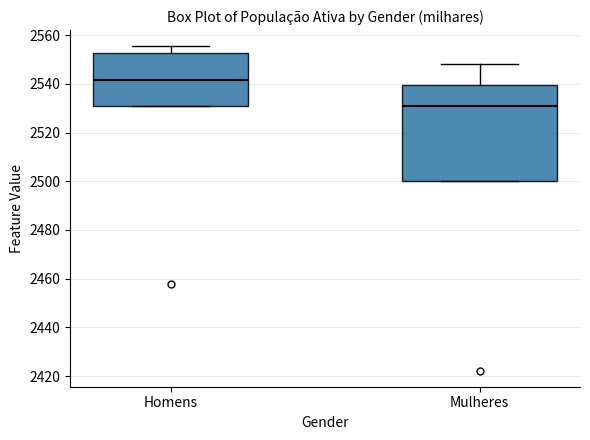

Which box has the lowest median line?

Mulheres